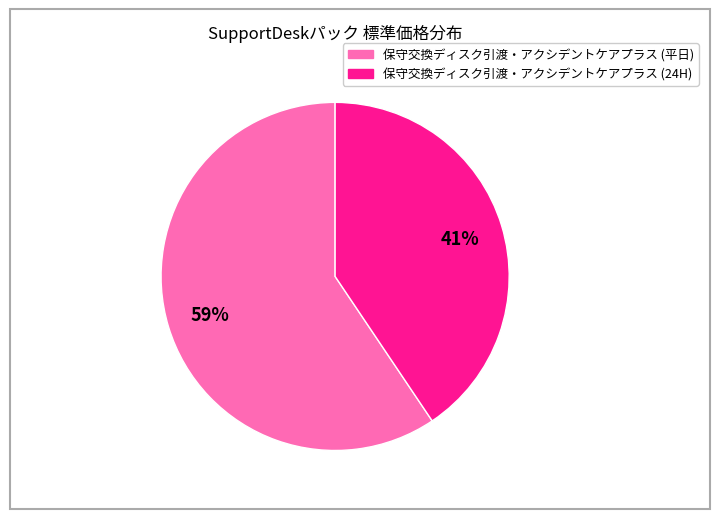

How many slices are in this pie chart?

2